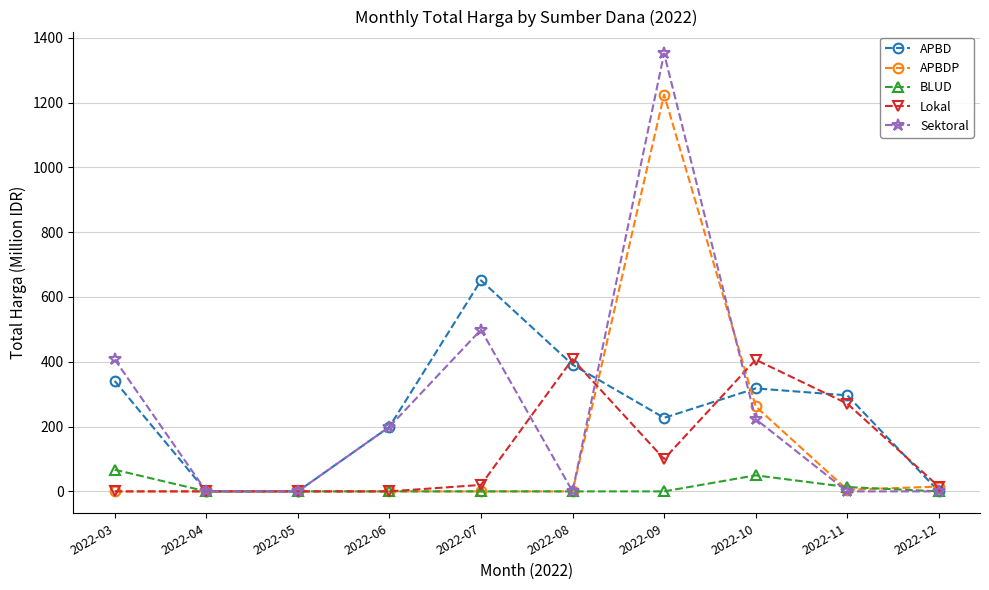

The value of Sektoral at 2022-06 is 199.2. True or false?

True